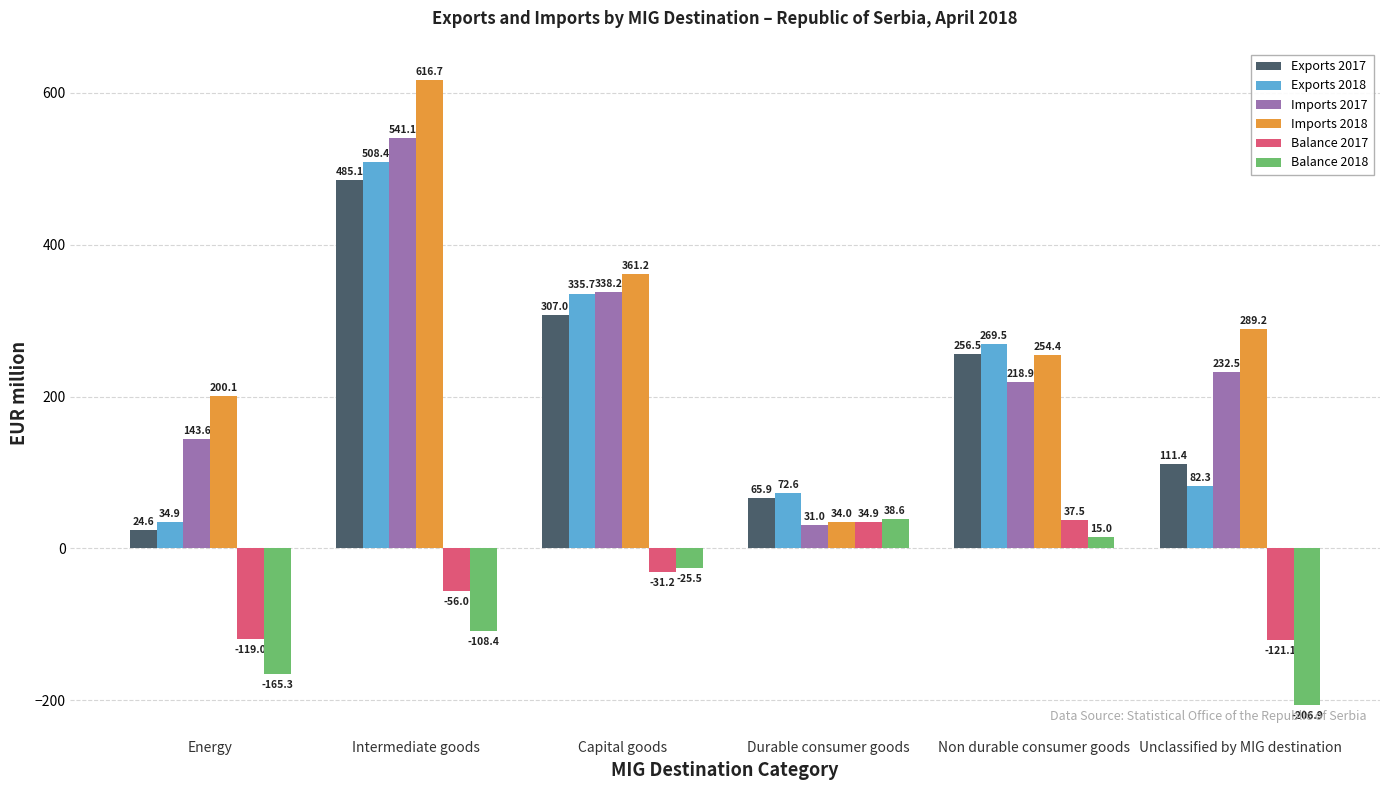

What is the value of the Exports 2017 bar at the 5th from the left?

256.5